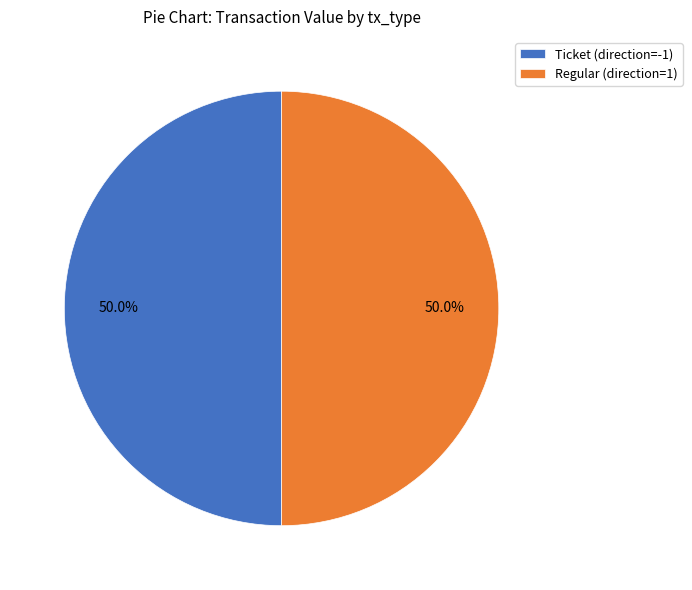

What percentage do Ticket (direction=-1) and Regular (direction=1) together represent?

100.0%